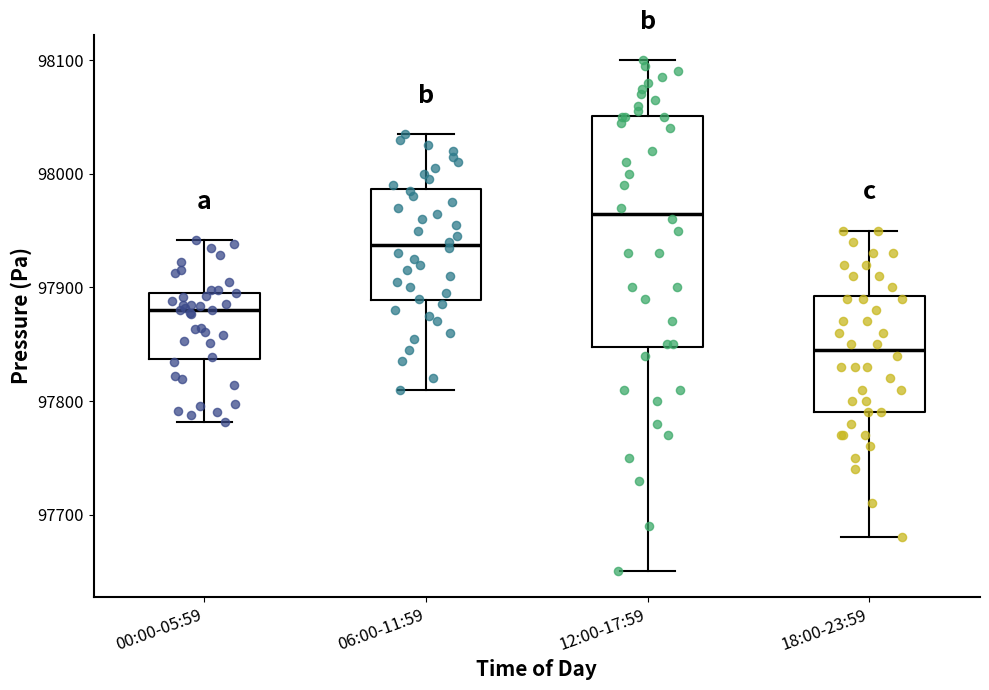

Where does the lower whisker of the box for 12:00-17:59 end on the y-axis? The values are not printed on the chart, so give them approximately, as read against the axis.

97650